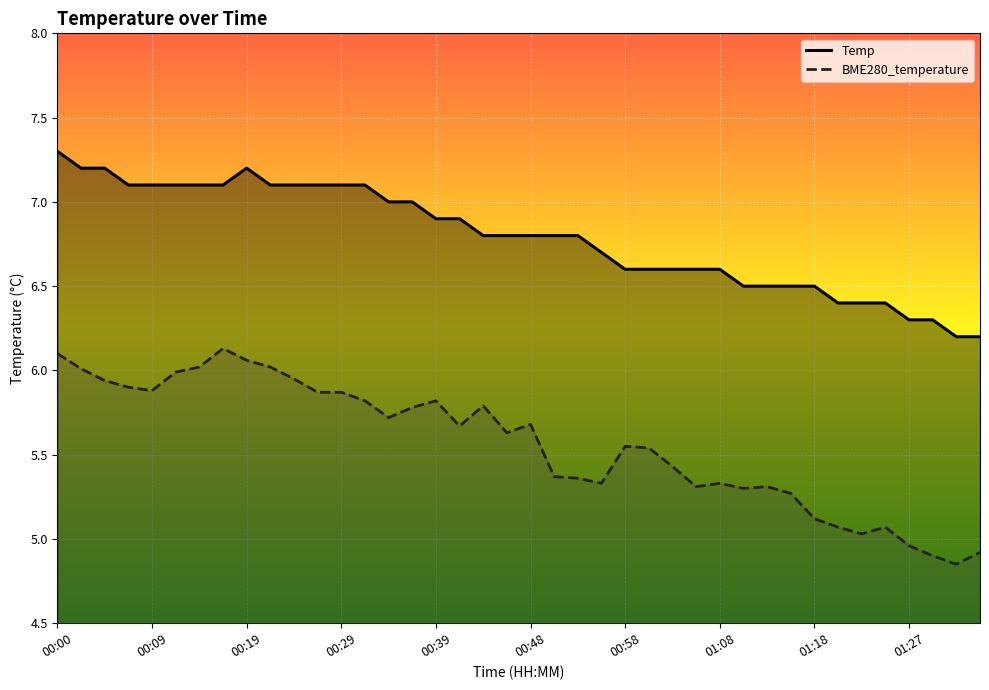

Which series has the largest total across all categories?

Temp